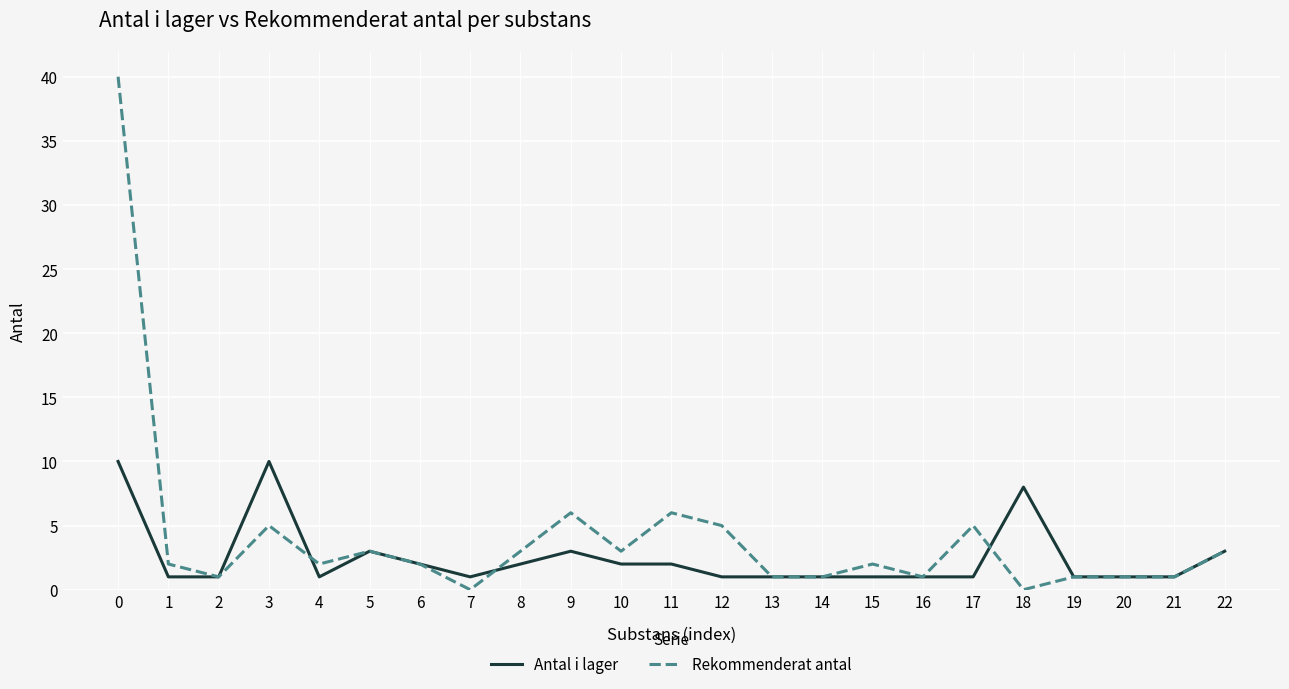

What is the difference between the second highest and minimum values in the Rekommenderat antal series?

6